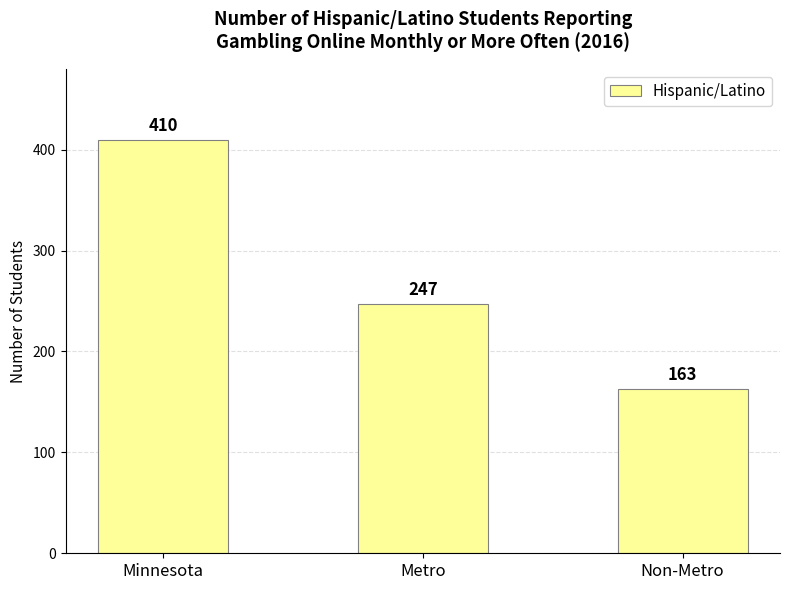

List the labels in order of value, largest first.

Minnesota, Metro, Non-Metro